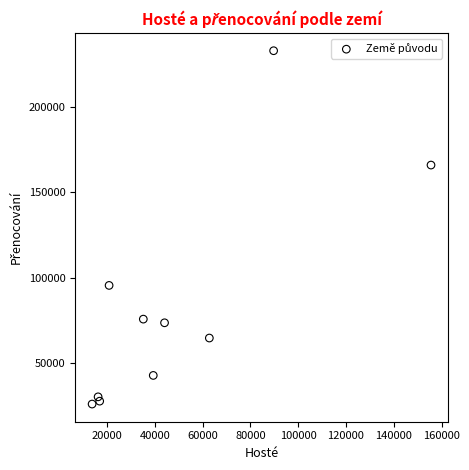

What is the range of Y values (max minus min)?

207282